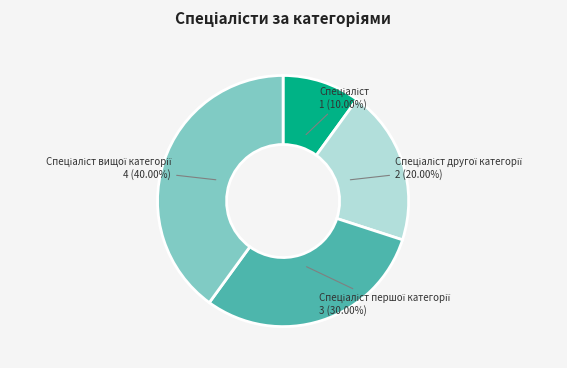

Does any single category account for the majority?

No